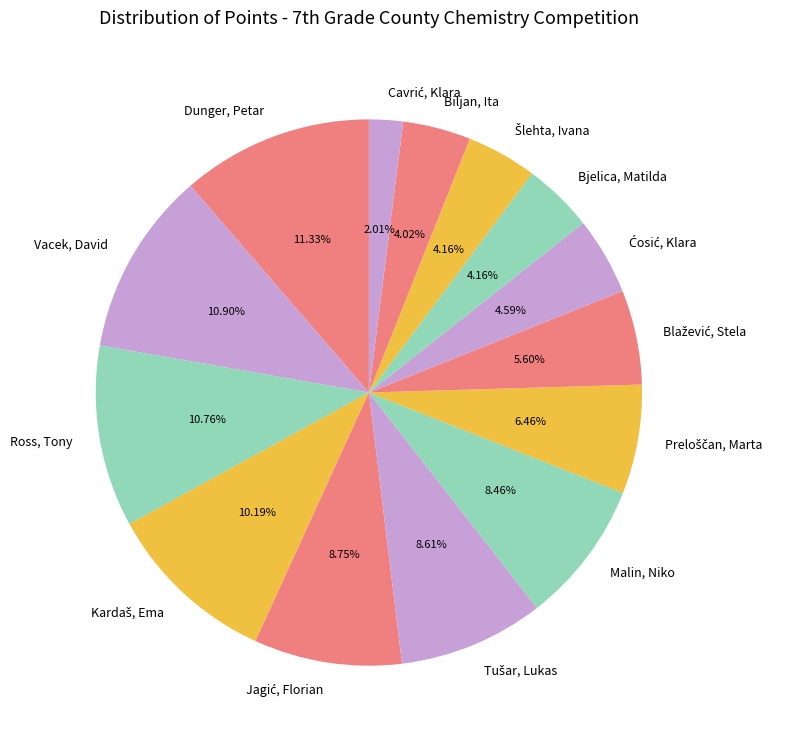

What is the total percentage of Biljan, Ita and Malin, Niko?

12.5%